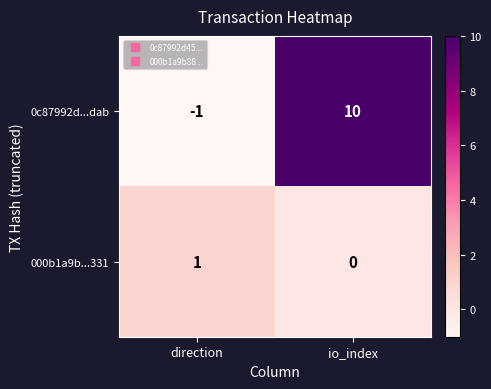

What is the difference between the 0c87992d...dab values at io_index and direction?

11